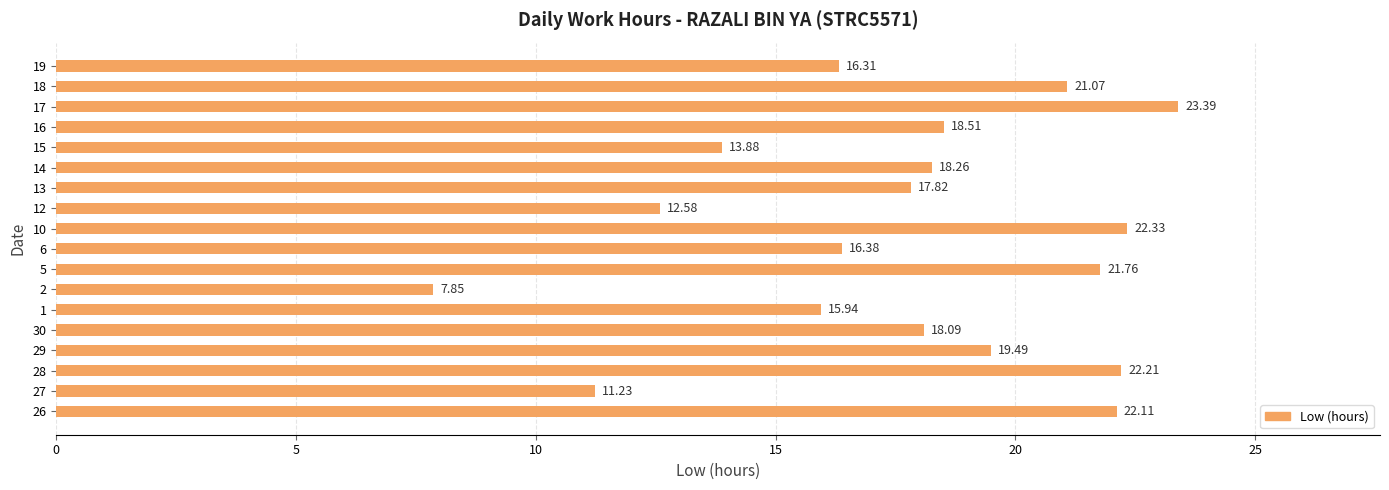

Is it true that the value at 14 is 12.2?

False